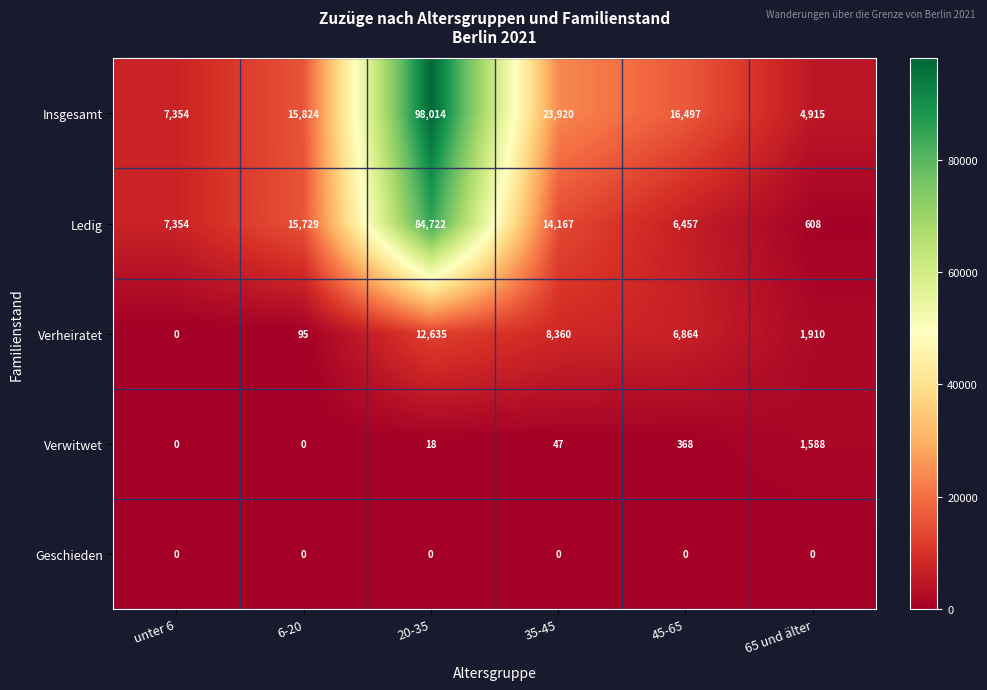

Reading right to left, transcribe all the data shown in this chart.

Insgesamt: 4915	16497	23920	98014	15824	7354
Ledig: 608	6457	14167	84722	15729	7354
Verheiratet: 1910	6864	8360	12635	95	0
Verwitwet: 1588	368	47	18	0	0
Geschieden: 0	0	0	0	0	0